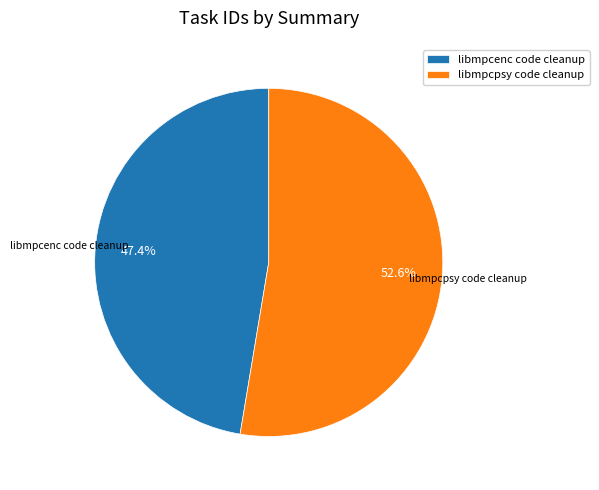

How many slices are in this pie chart?

2